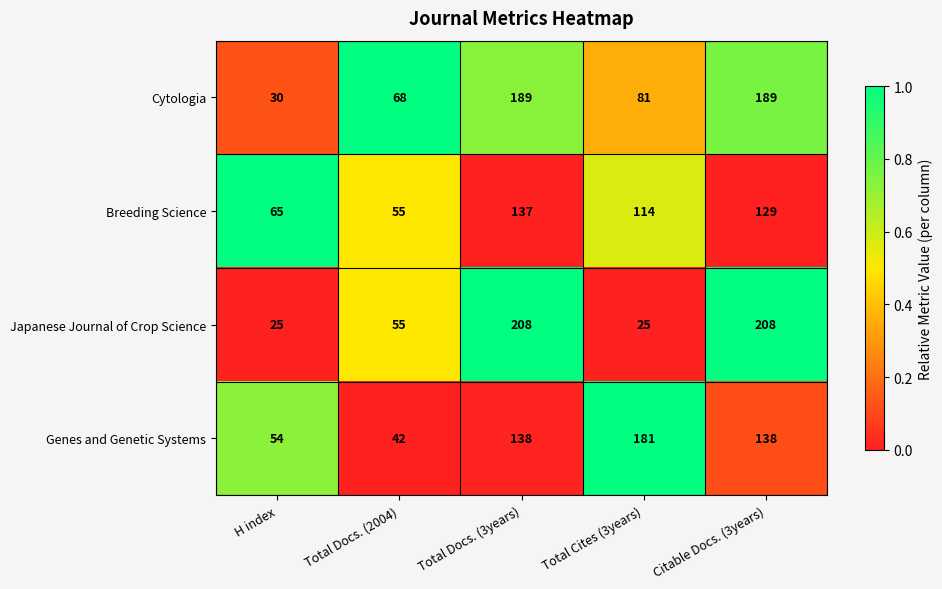

Rank the series at Total Docs. (3years) from highest to lowest value.

Japanese Journal of Crop Science, Cytologia, Genes and Genetic Systems, Breeding Science